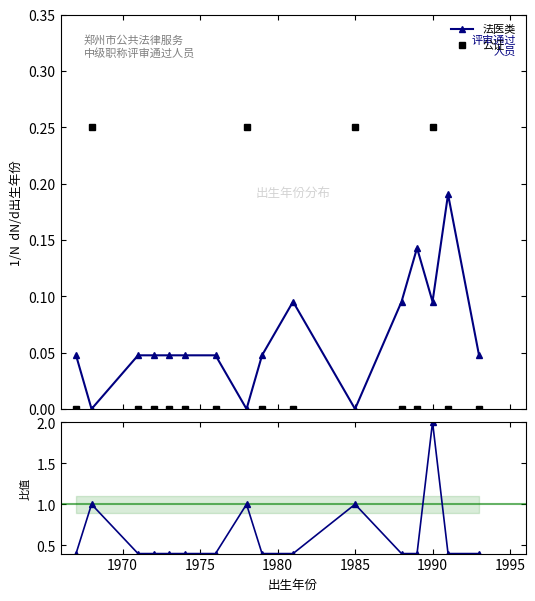

True or false: 法医类 has more than 2 points higher than both neighbors.

True